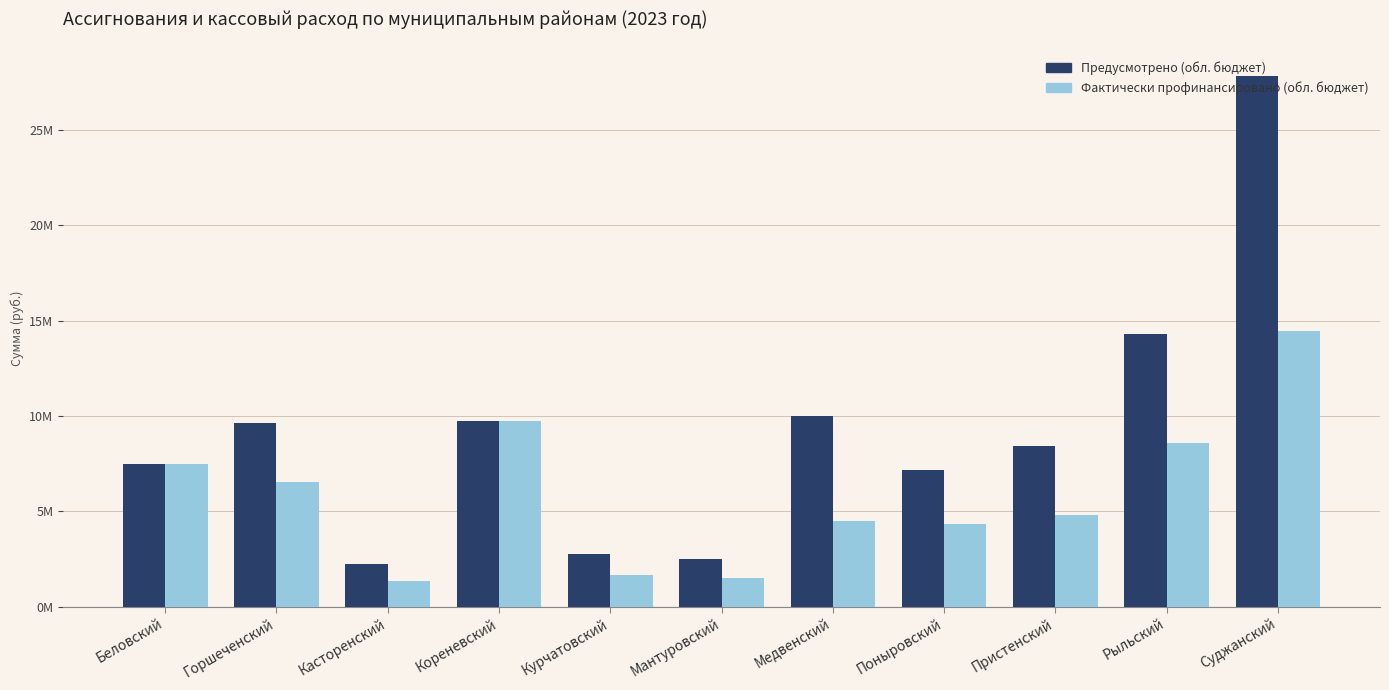

At which label does Предусмотрено (обл. бюджет) reach its minimum?

Касторенский